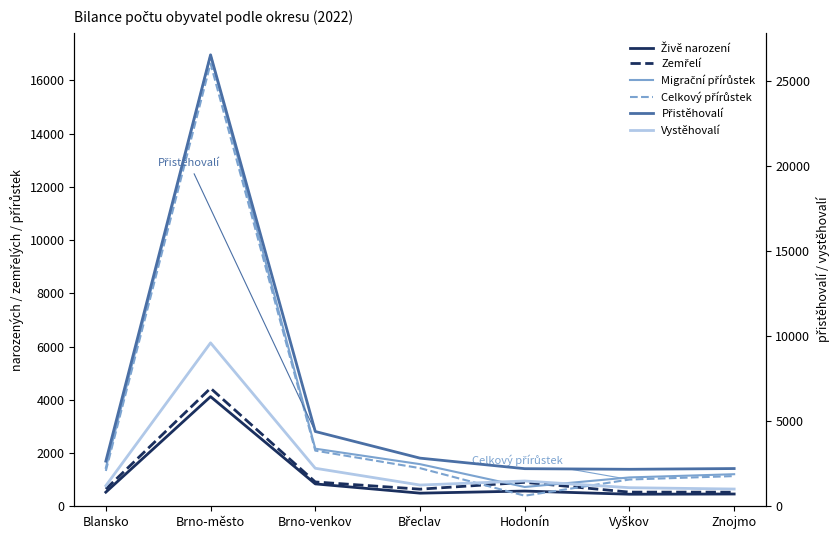

Between Blansko and Brno-venkov, which series saw the biggest shift?

Přistěhovalí